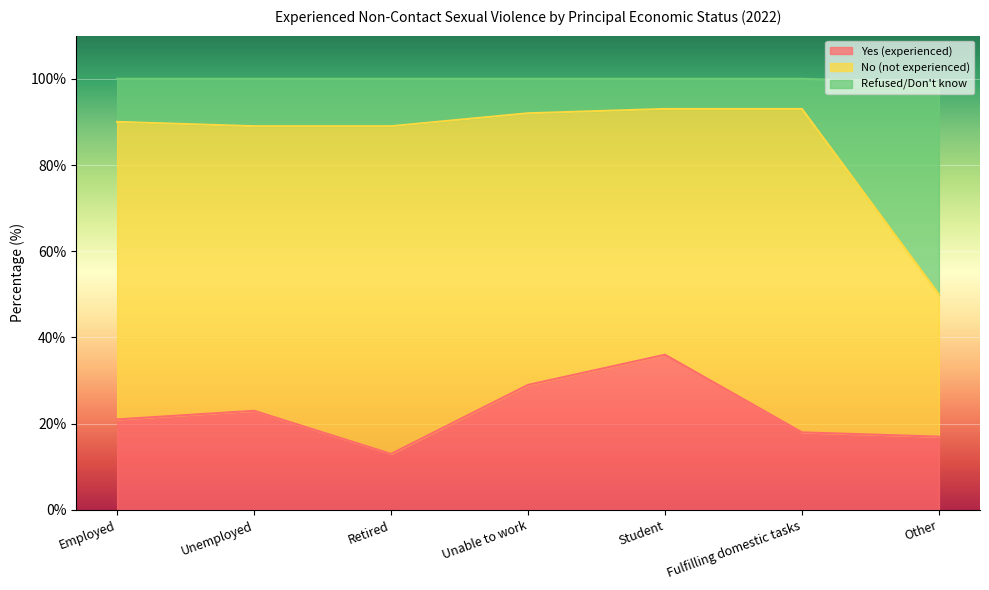

What is the highest value of the Yes (experienced) series?

36